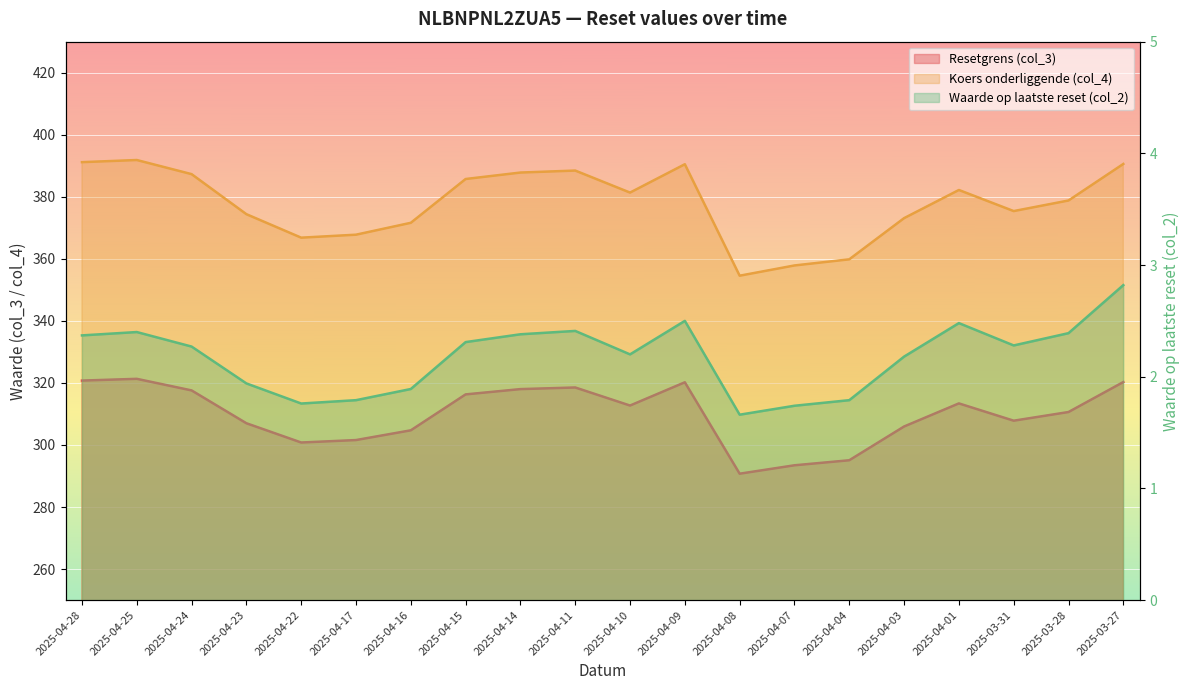

What is the spread (max minus min) of values at 2025-04-16?

369.7